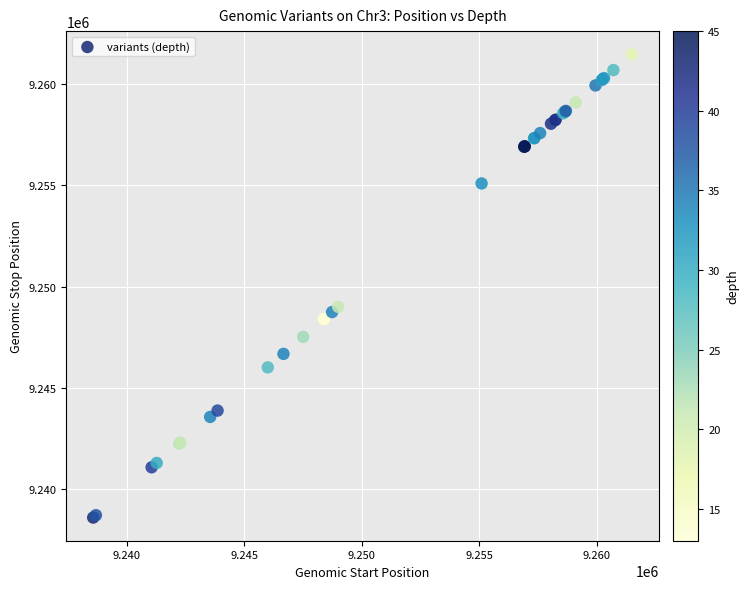

What Y value in the scatter plot is closest to 9250032?

9249000